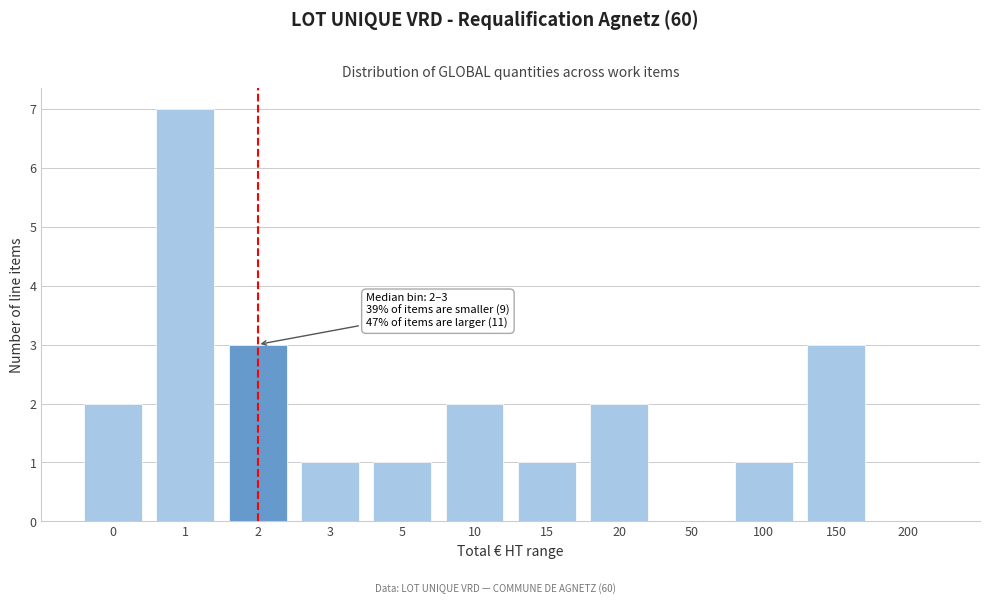

Reading left to right, transcribe all the data shown in this chart.

0=2	1=7	2=3	3=1	5=1	10=2	15=1	20=2	50=0	100=1	150=3	200=0